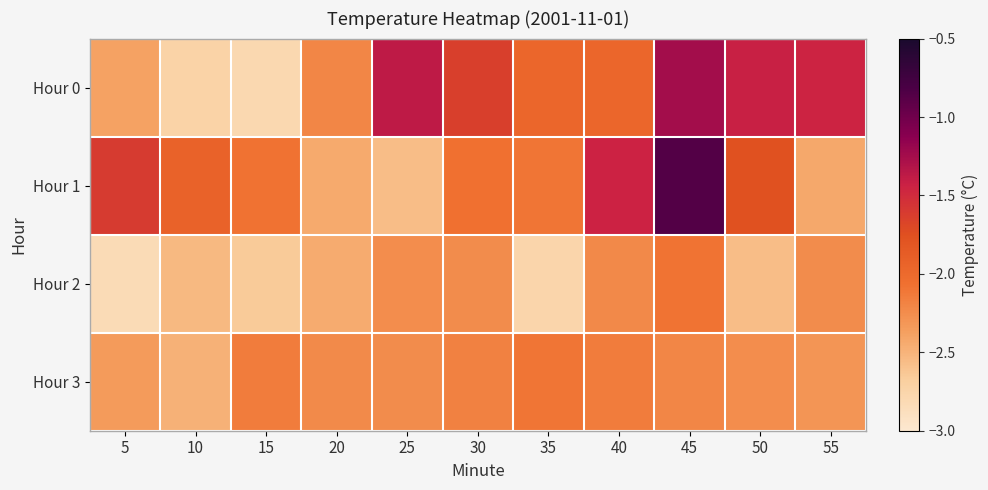

At how many categories does at least one series exceed -2?

9